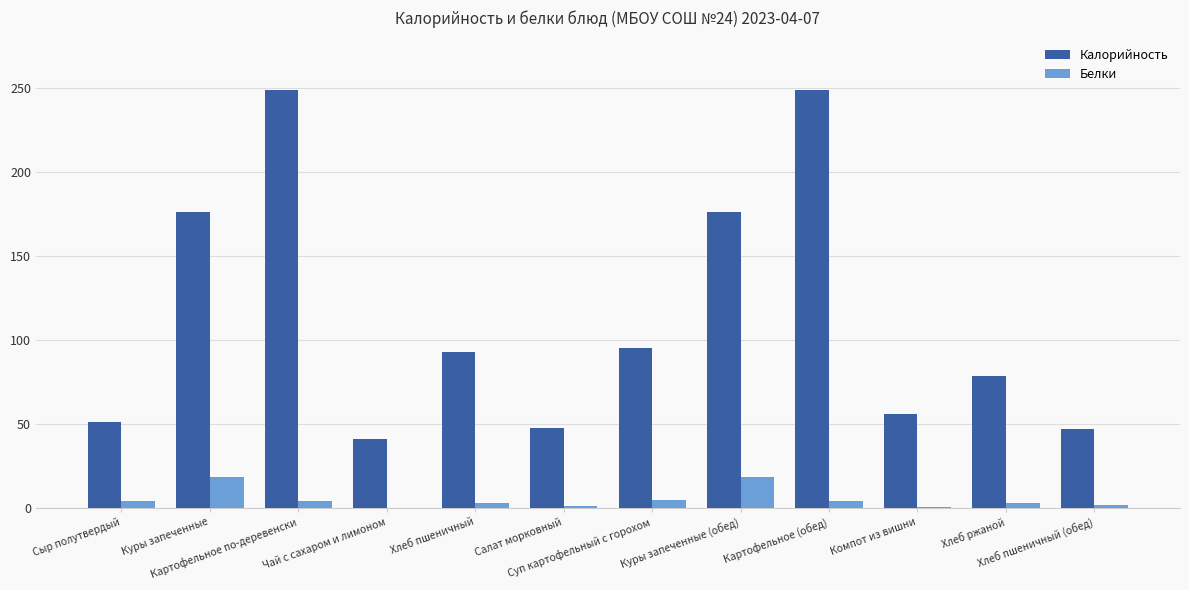

What is the maximum value shown in the chart?

249.0